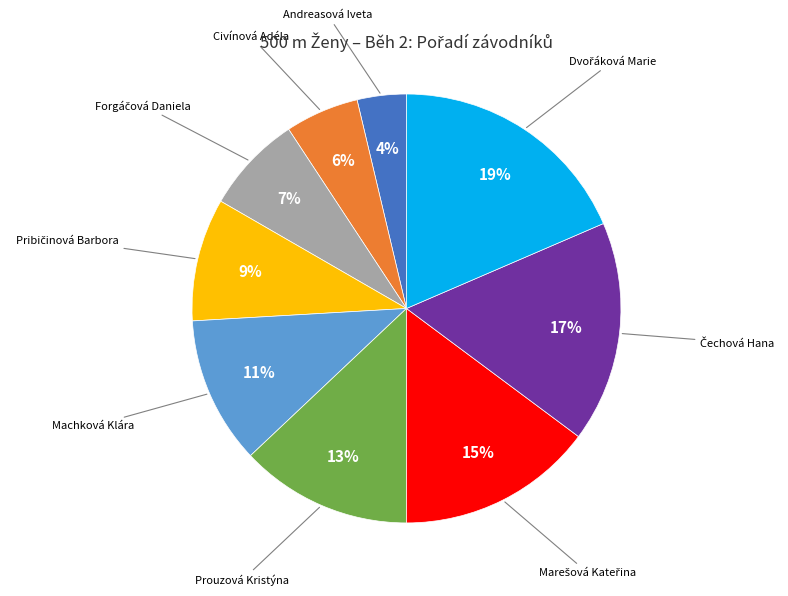

What percentage is the Andreasová Iveta slice, to the nearest percent?

4%